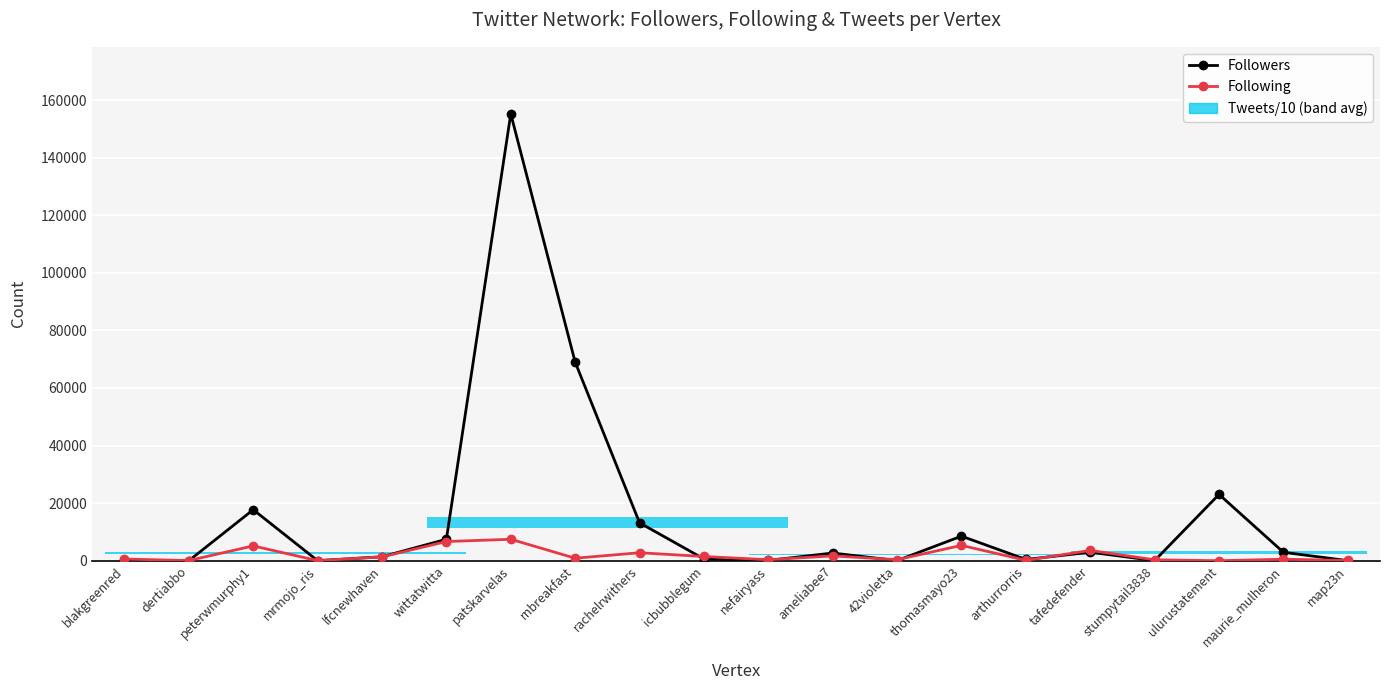

What is the difference between the highest and lowest values at thomasmayo23?

3206